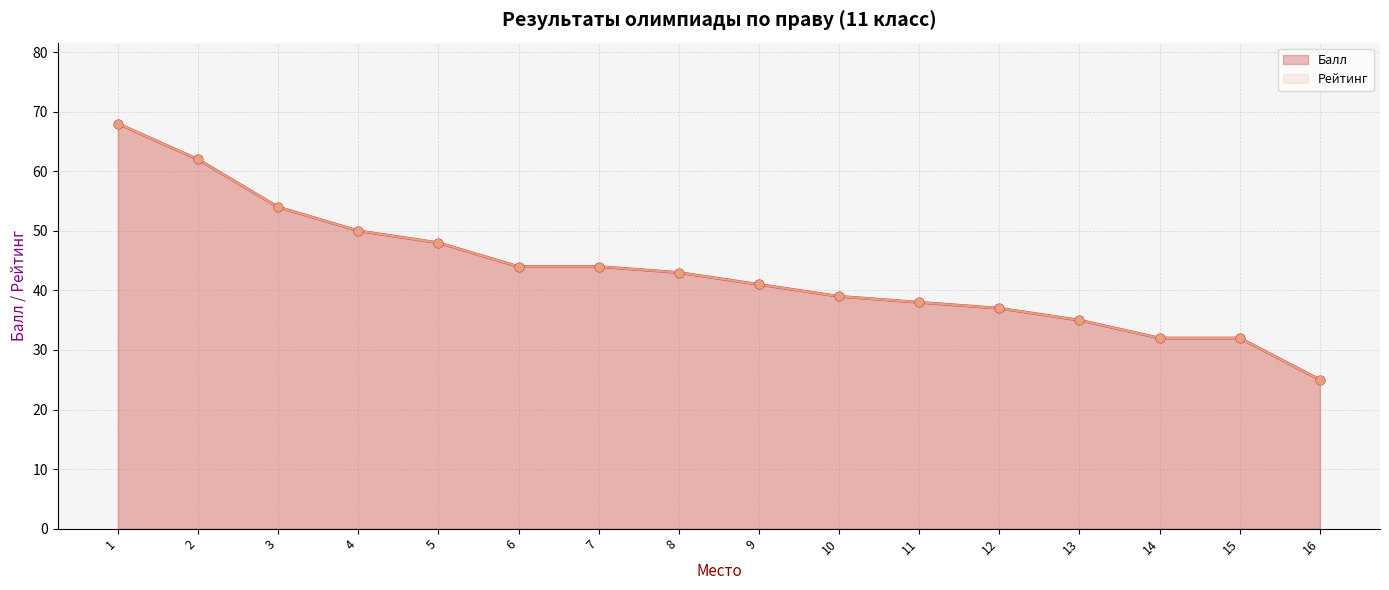

At how many categories does at least one series exceed 34?

13